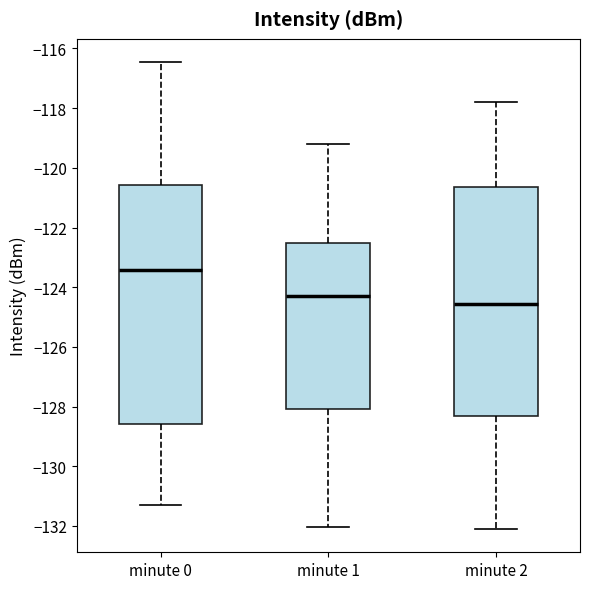

Comparing the boxes themselves (not the whiskers), which one is the tallest?

minute 0